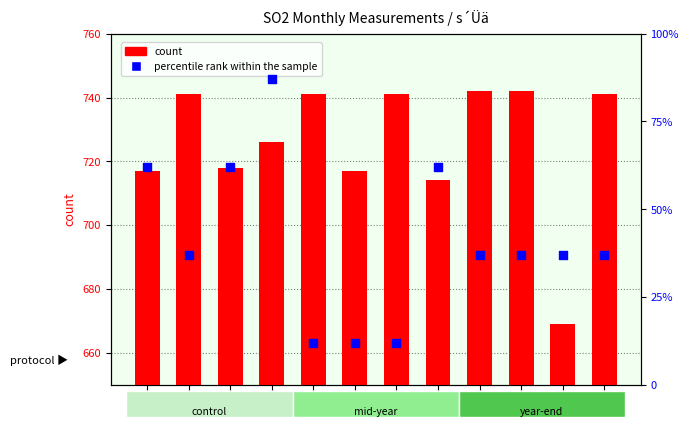

Is the value of count at 01 greater than the value of percentile rank within the sample at 02?

Yes